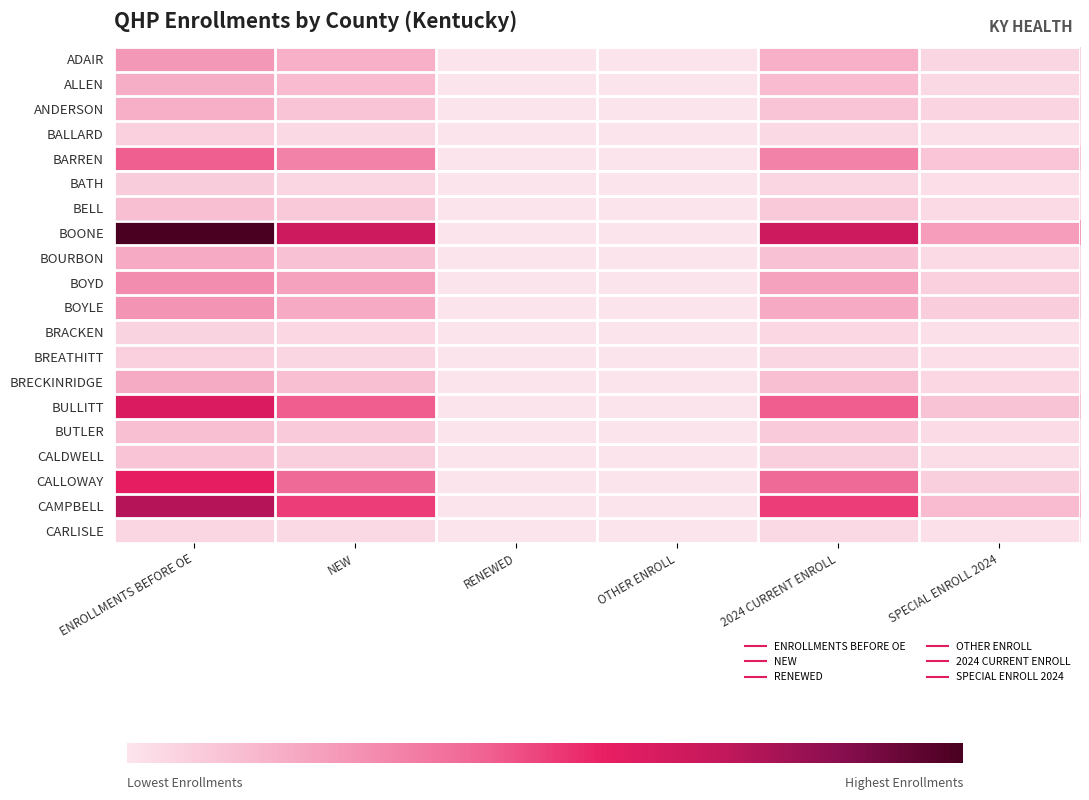

Which series has the largest range (max minus min)?

BOONE